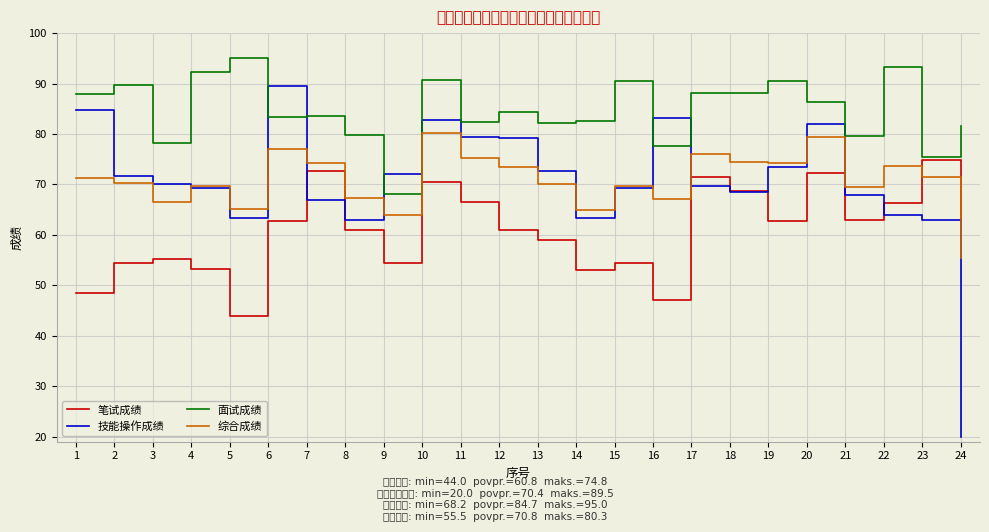

Does the chart have visible grid lines?

Yes